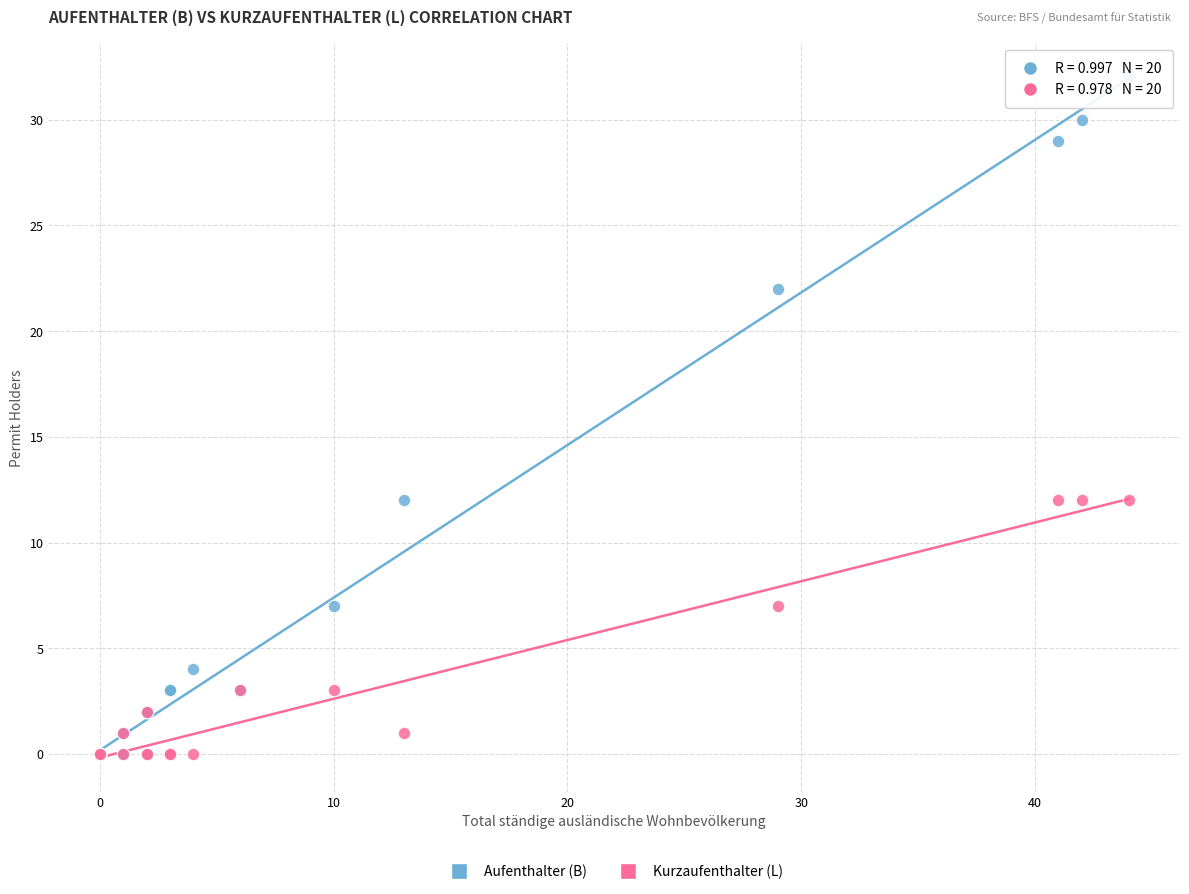

Which series has the widest spread of Y values?

Aufenthalter (B)